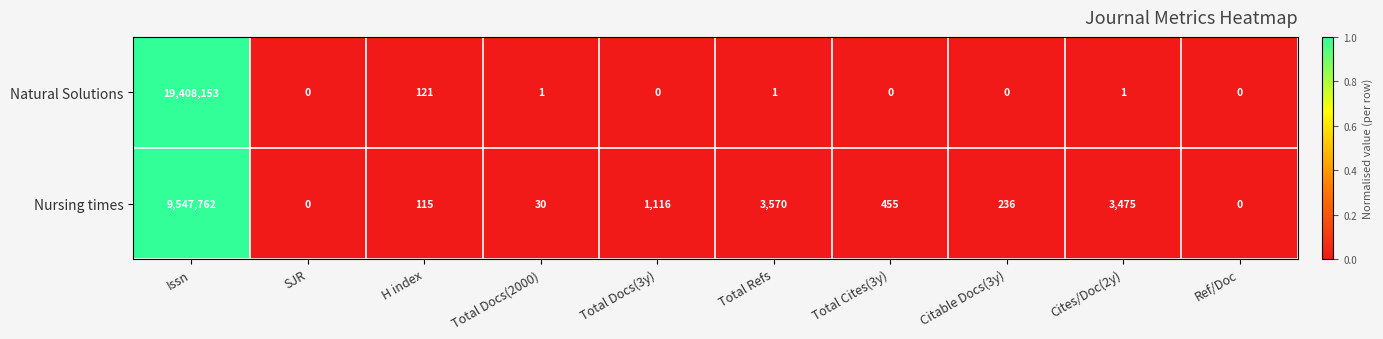

Which category has the highest value in the Natural Solutions series?

Issn